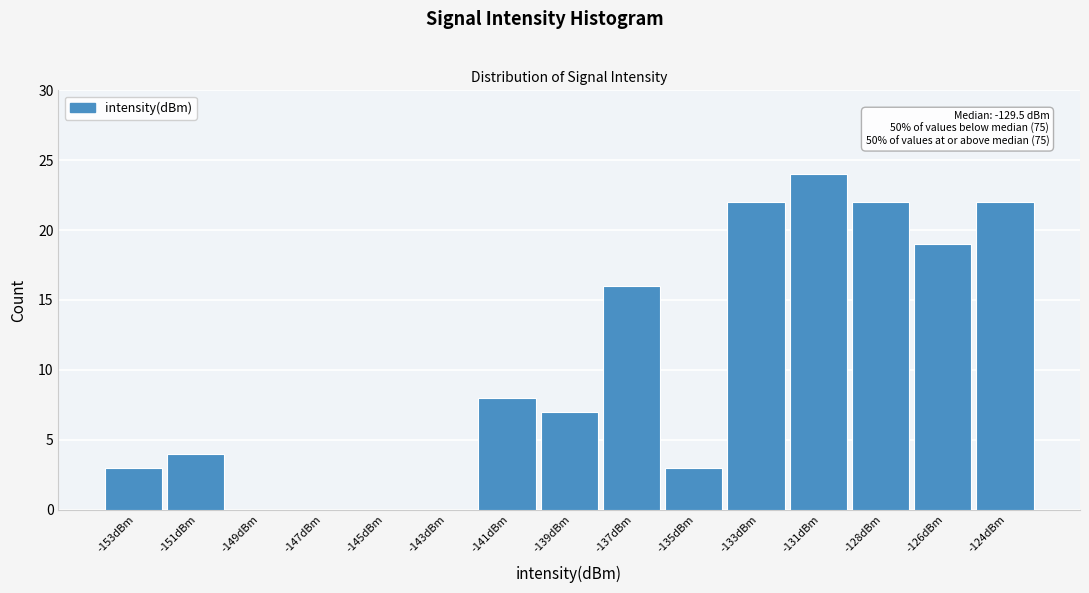

Reading left to right, list all the values displayed in this chart.

-153dBm=3	-151dBm=4	-149dBm=0	-147dBm=0	-145dBm=0	-143dBm=0	-141dBm=8	-139dBm=7	-137dBm=16	-135dBm=3	-133dBm=22	-131dBm=24	-128dBm=22	-126dBm=19	-124dBm=22